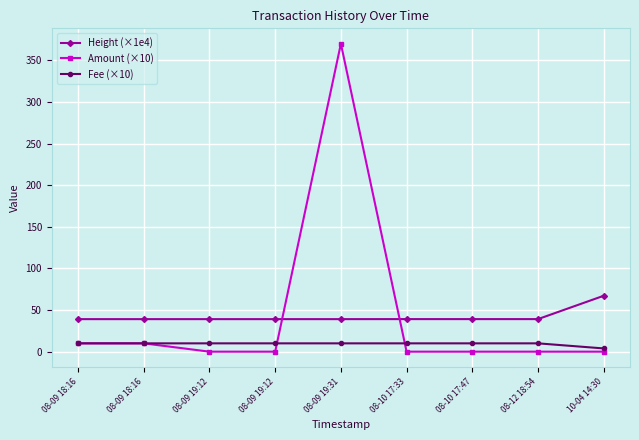

Rank the series at 08-09 19:12 from lowest to highest value.

Amount (×10), Fee (×10), Height (×1e4)